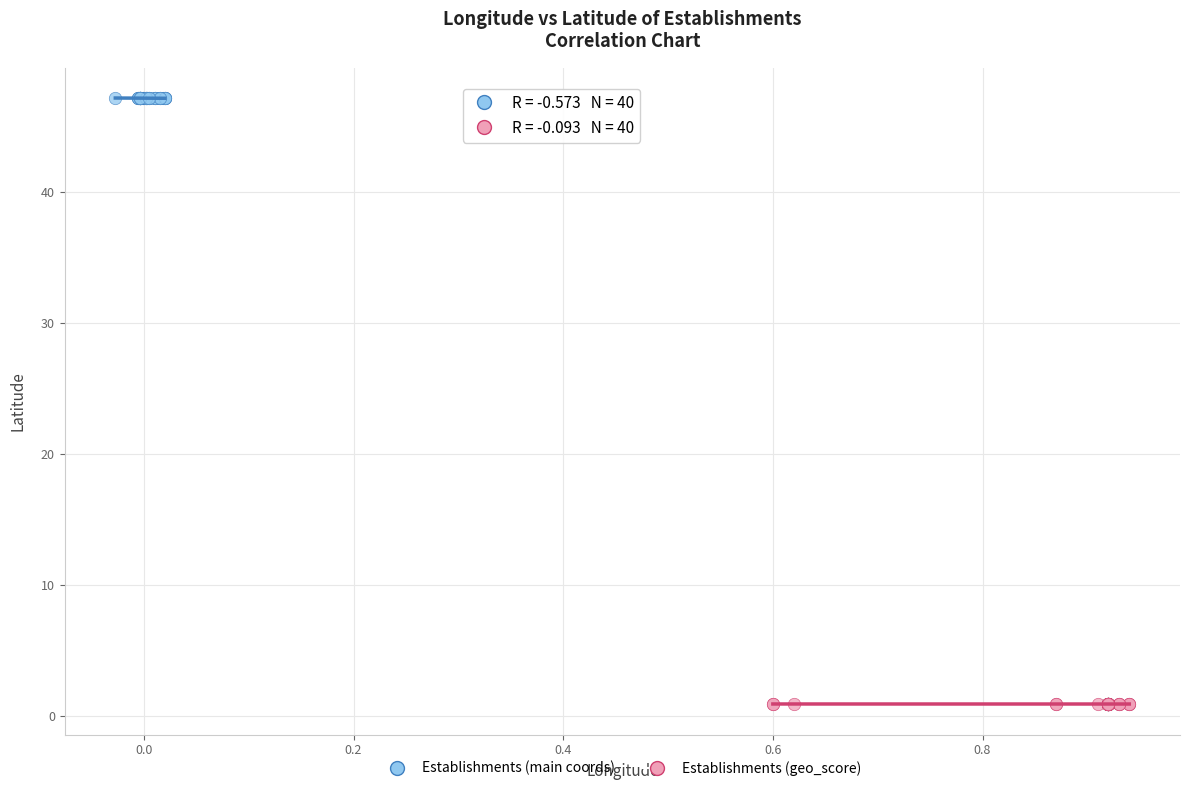

What are all the series names shown in the legend?

Establishments (main coords), Establishments (geo_score)